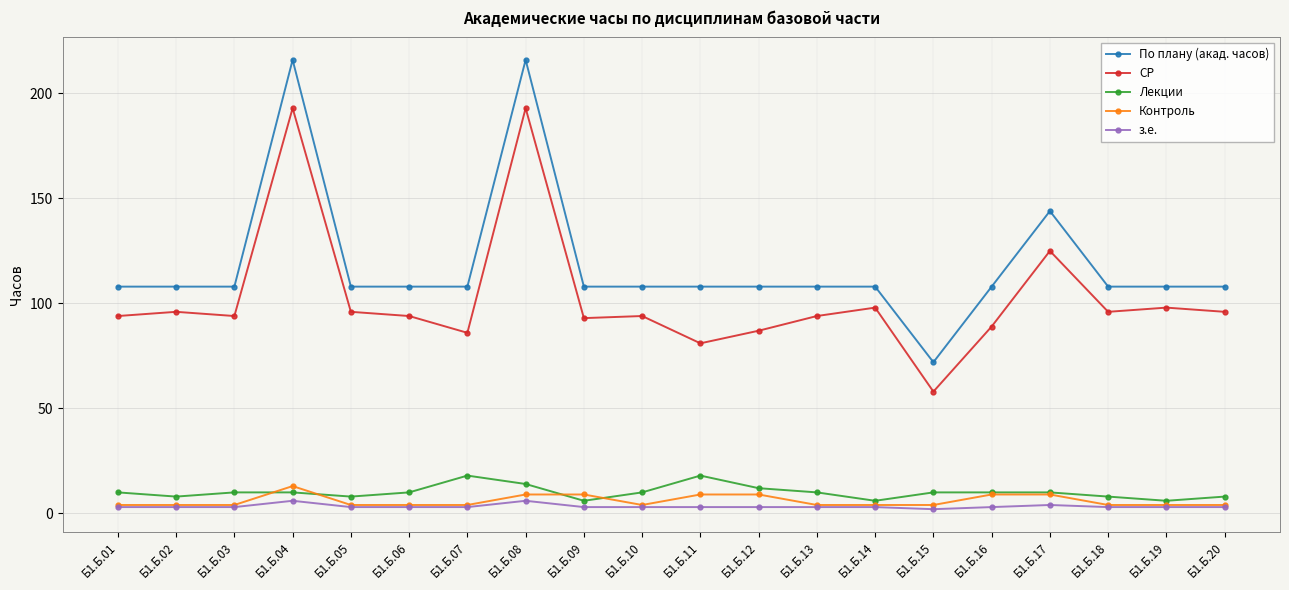

What is the lowest value of the По плану (акад. часов) series?

72